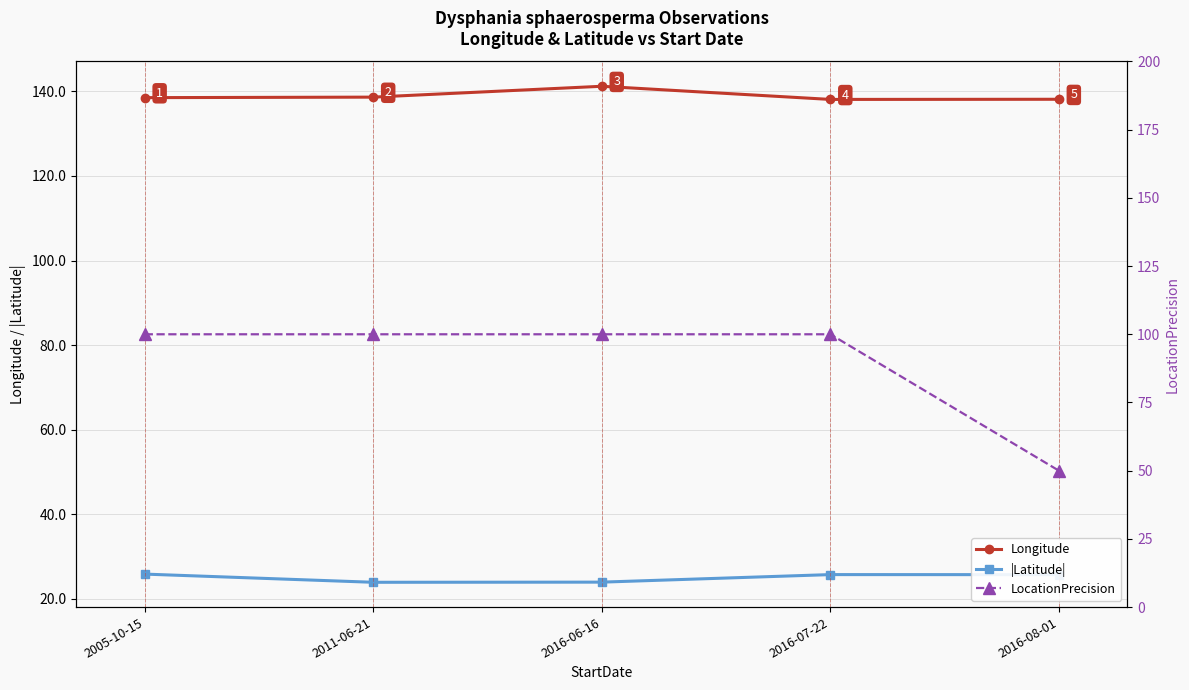

What is the minimum value for Longitude?

138.1